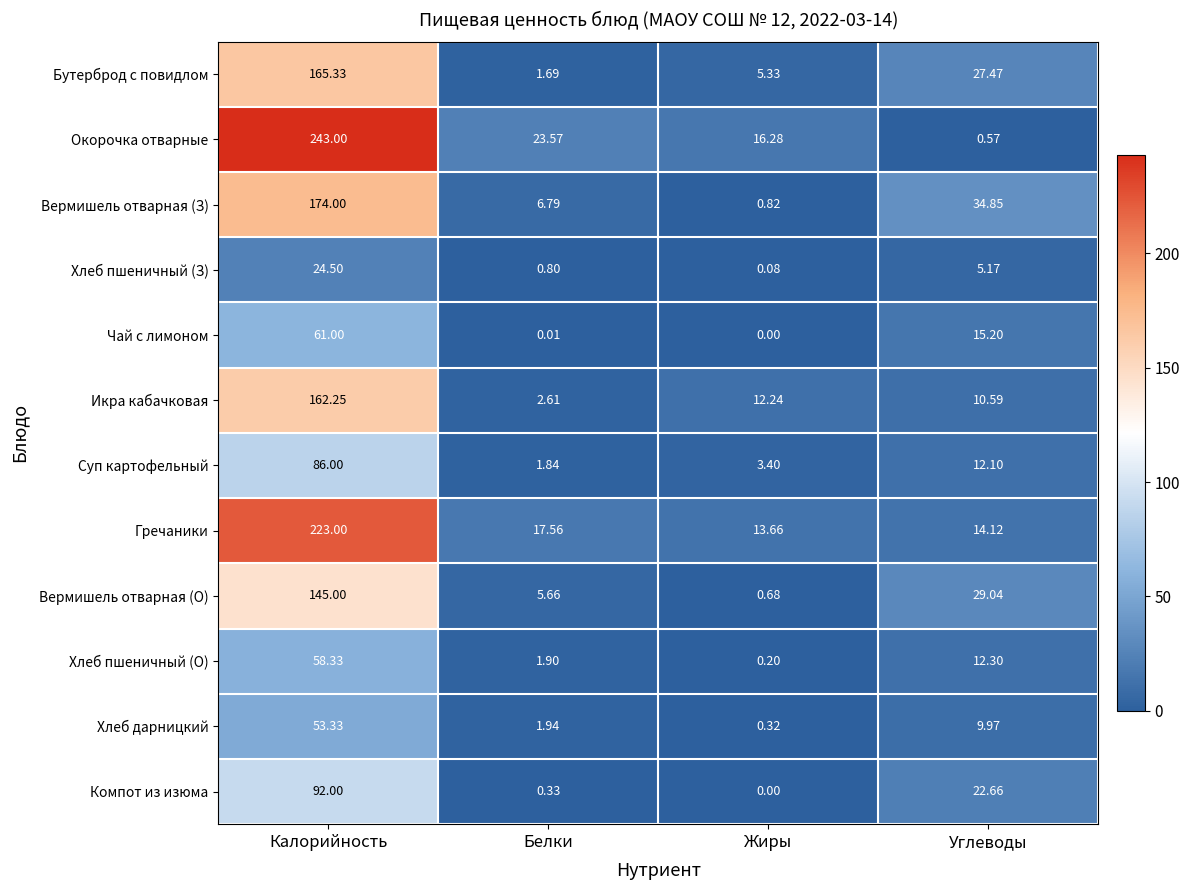

At which label is Вермишель отварная (О) closest to 72?

Углеводы